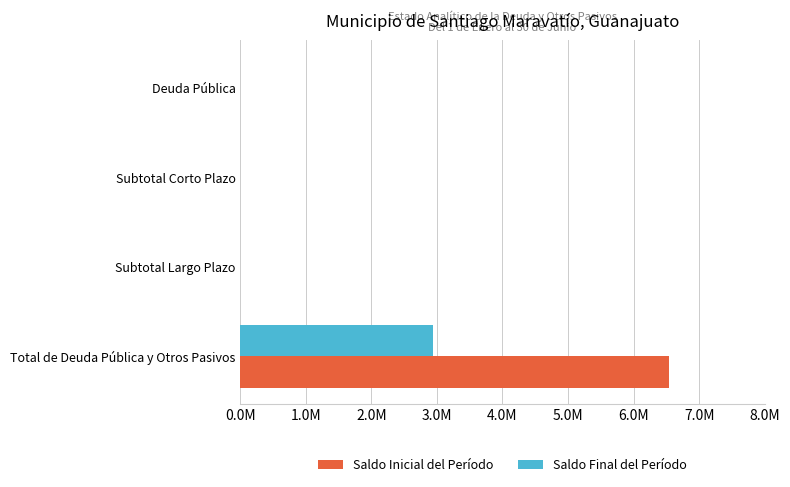

What position from the left is Subtotal Largo Plazo?

2